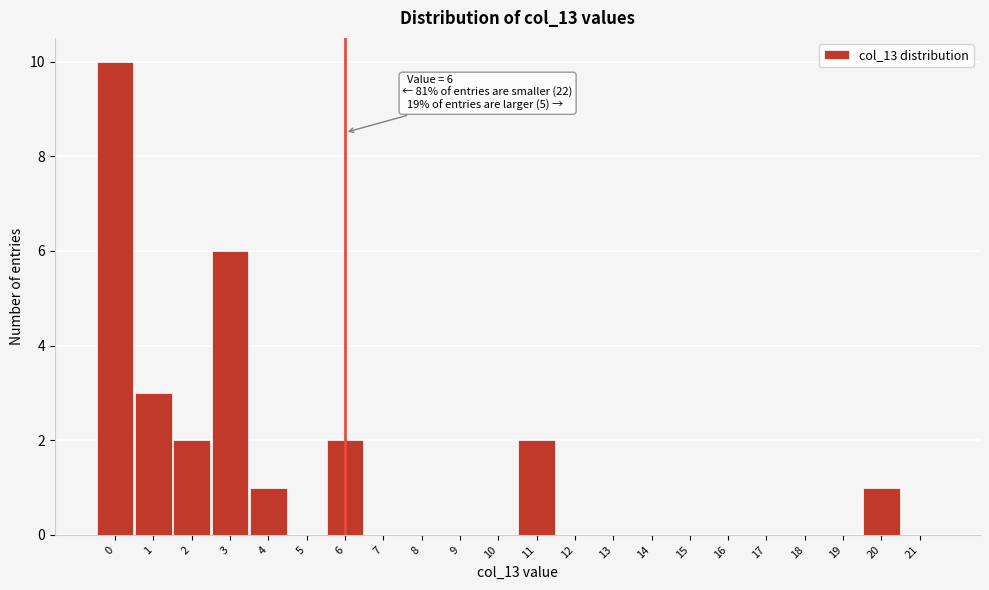

Which range on the x-axis has the tallest bar?

-0.5 to 0.5